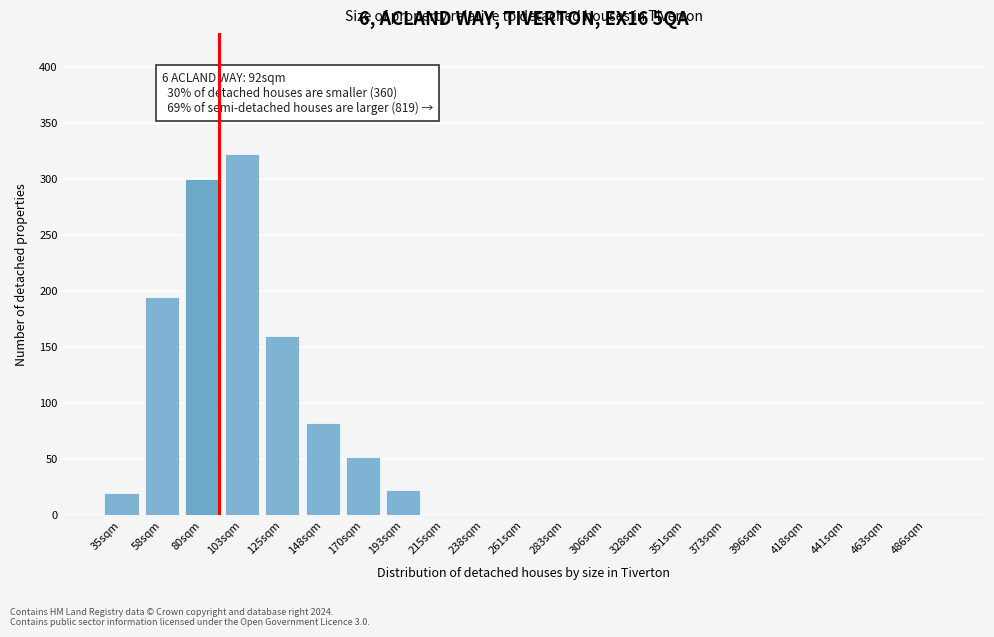

Reading right to left, extract all data points from this chart.

486sqm=0	463sqm=0	441sqm=0	418sqm=0	396sqm=0	373sqm=0	351sqm=0	328sqm=0	306sqm=0	283sqm=0	261sqm=0	238sqm=0	215sqm=0	193sqm=22	170sqm=52	148sqm=82	125sqm=160	103sqm=322	80sqm=300	58sqm=195	35sqm=20